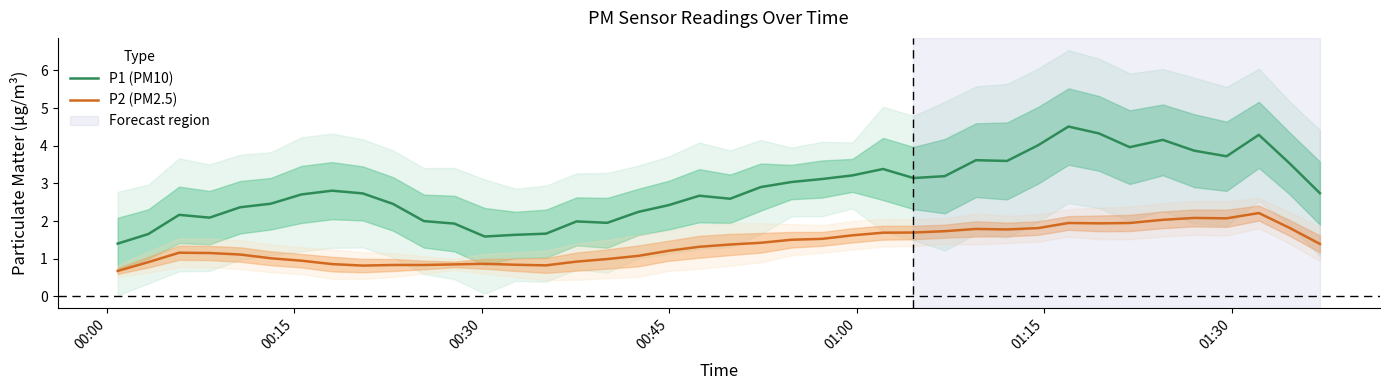

True or false: P2 (PM2.5) and P1 (PM10) cross at least once.

False